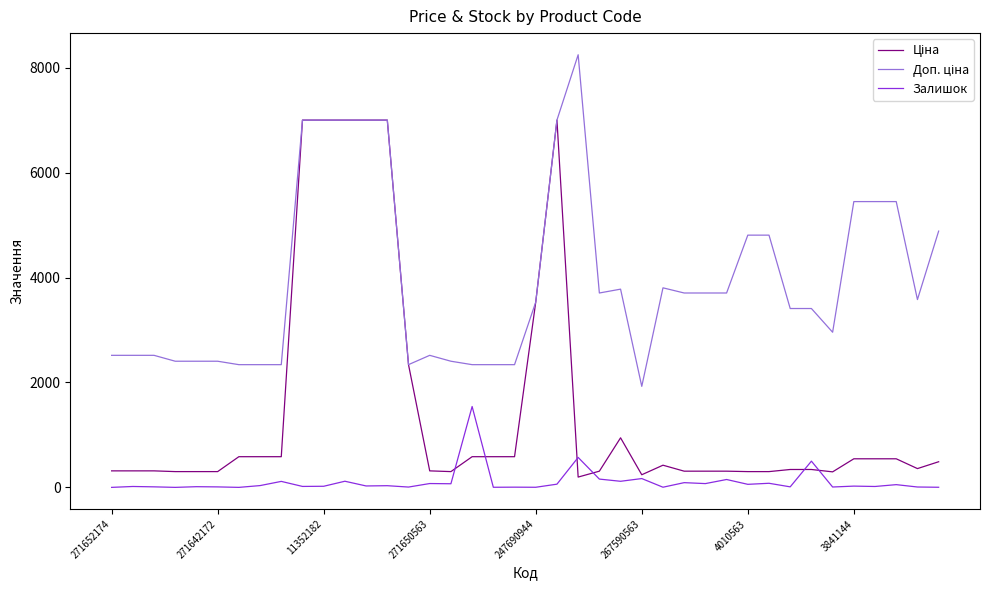

What is the greatest value displayed?

8248.8